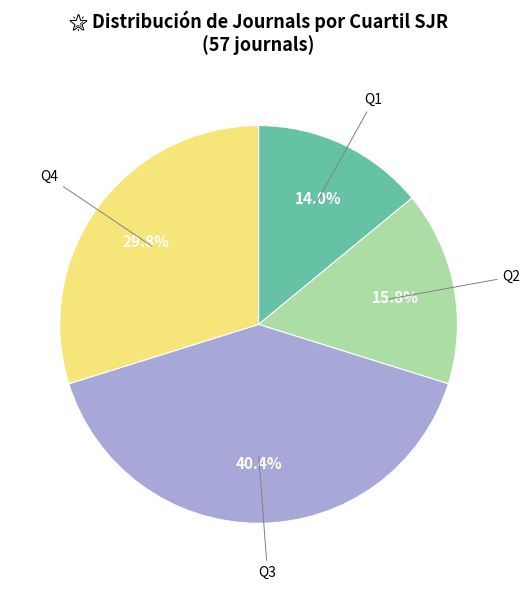

True or false: Q1 accounts for 5% of the total.

False